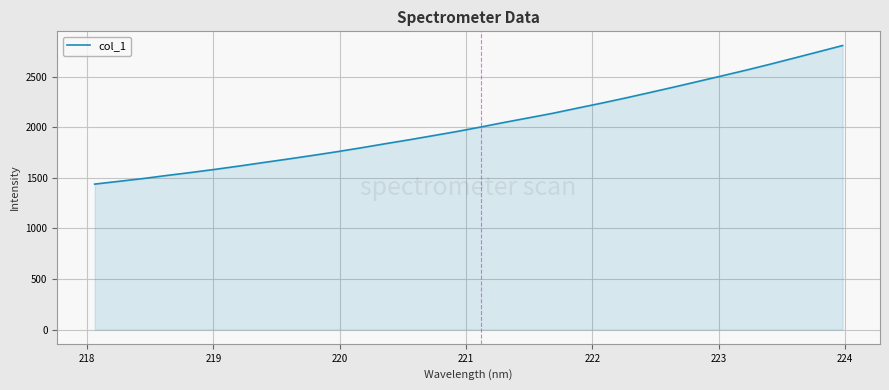

True or false: the data has more than 1 interior local peaks.

False